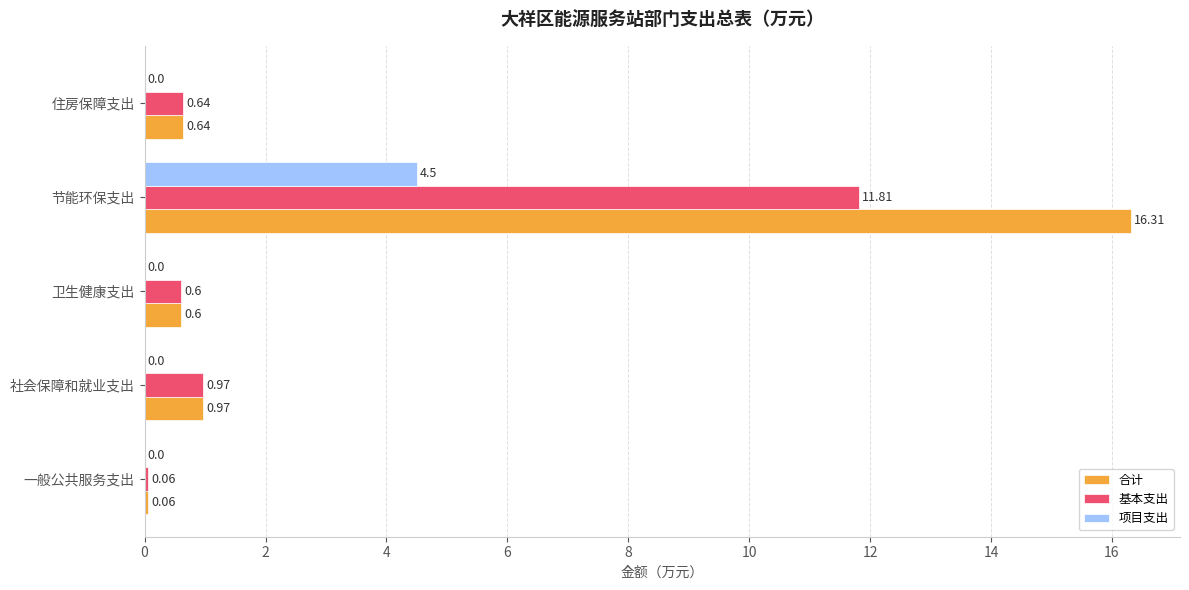

Which category has the highest value across all series?

节能环保支出